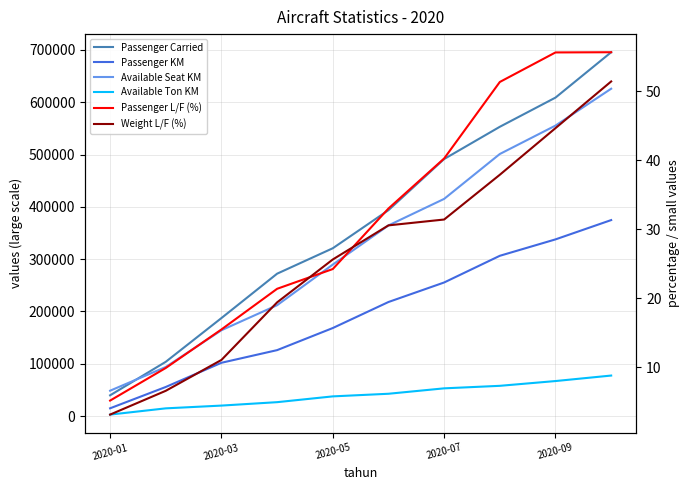

Rank the series at 2020-09 from highest to lowest value.

Passenger Carried, Available Seat KM, Passenger KM, Available Ton KM, Passenger L/F (%), Weight L/F (%)